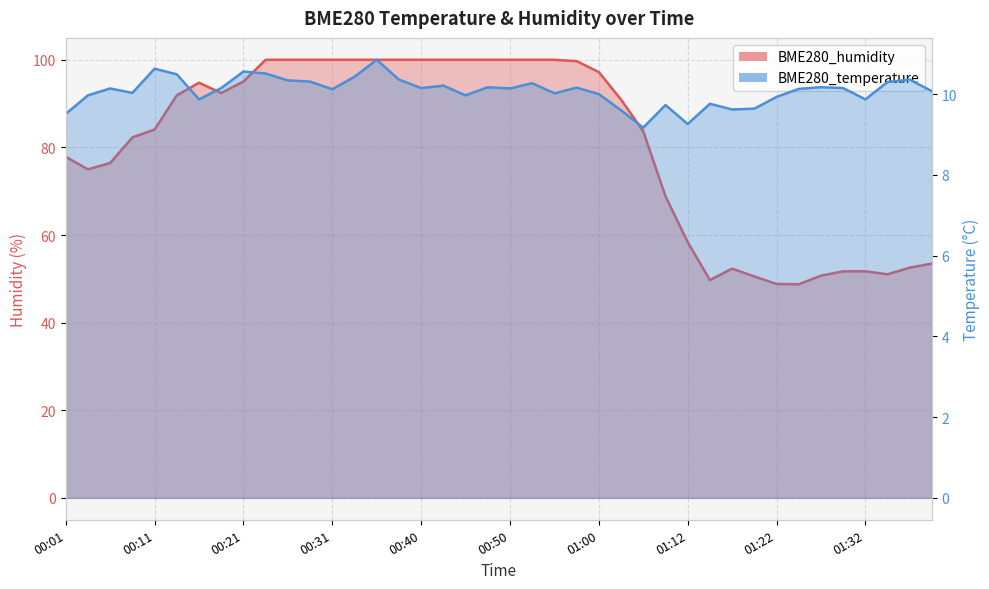

What is the approximate value of BME280_temperature at 00:04?

10.0